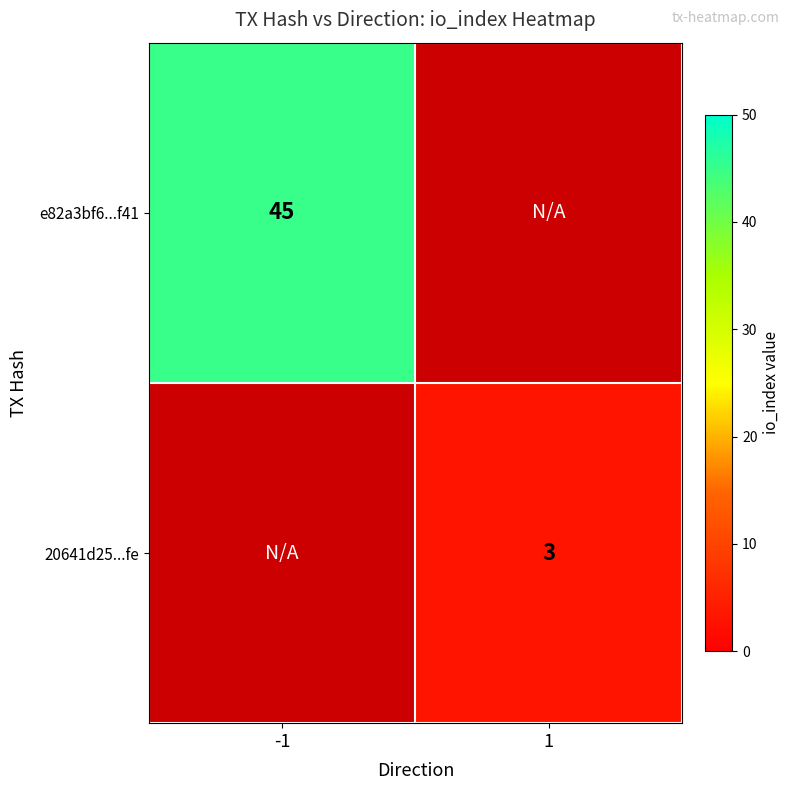

Is it true that 20641d25...fe equals 1.7 at 1?

False